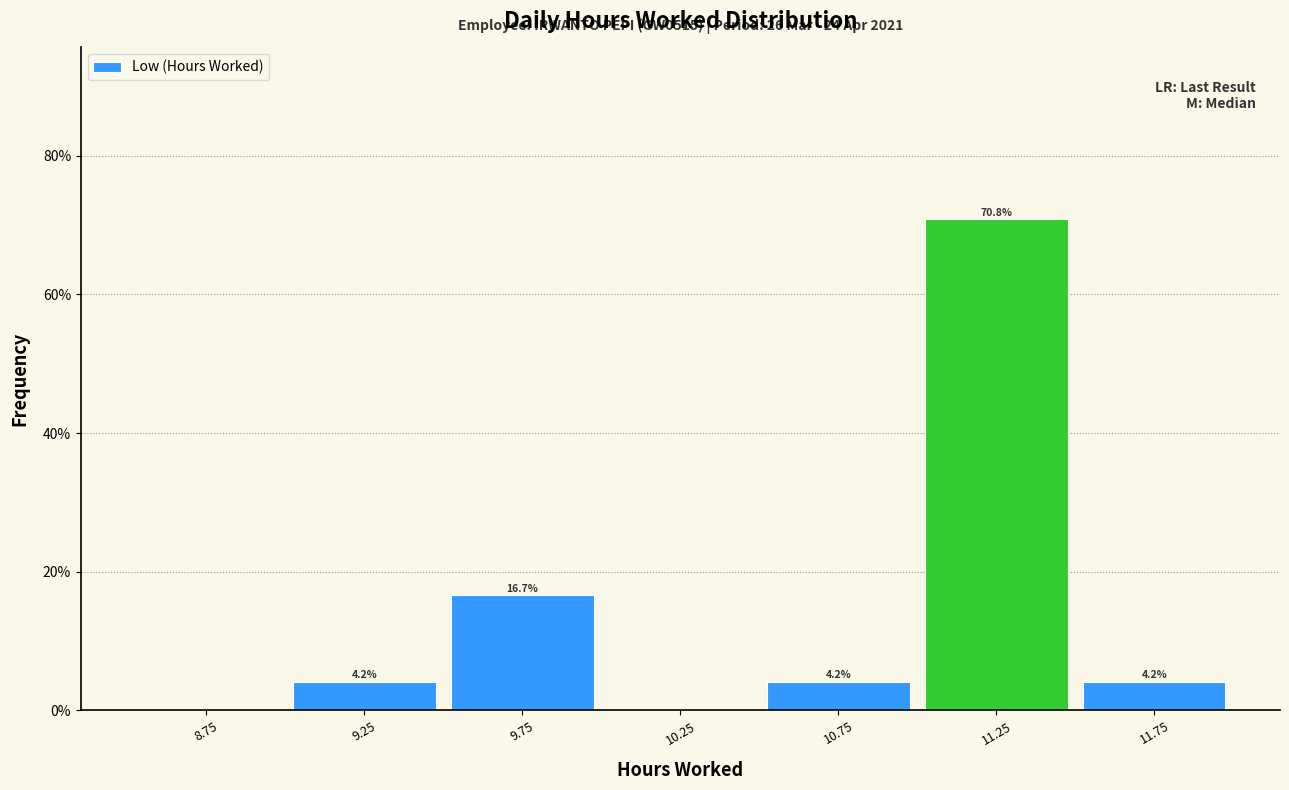

Over which range of the x-axis is the bar tallest?

11.0 to 11.5